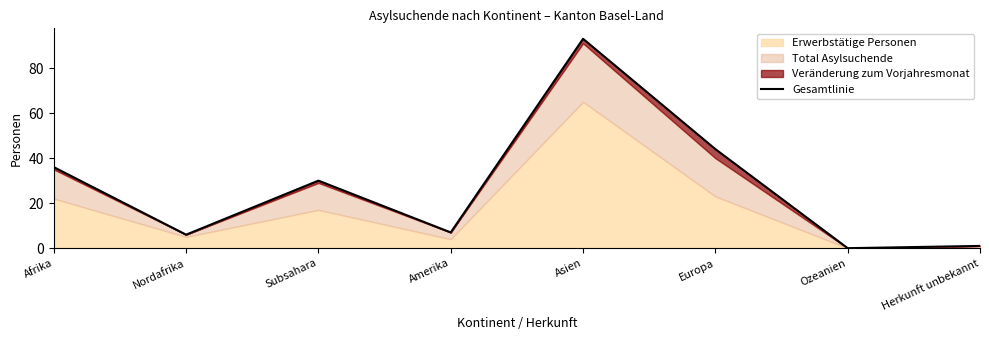

Which category has the lowest value across all series?

Ozeanien